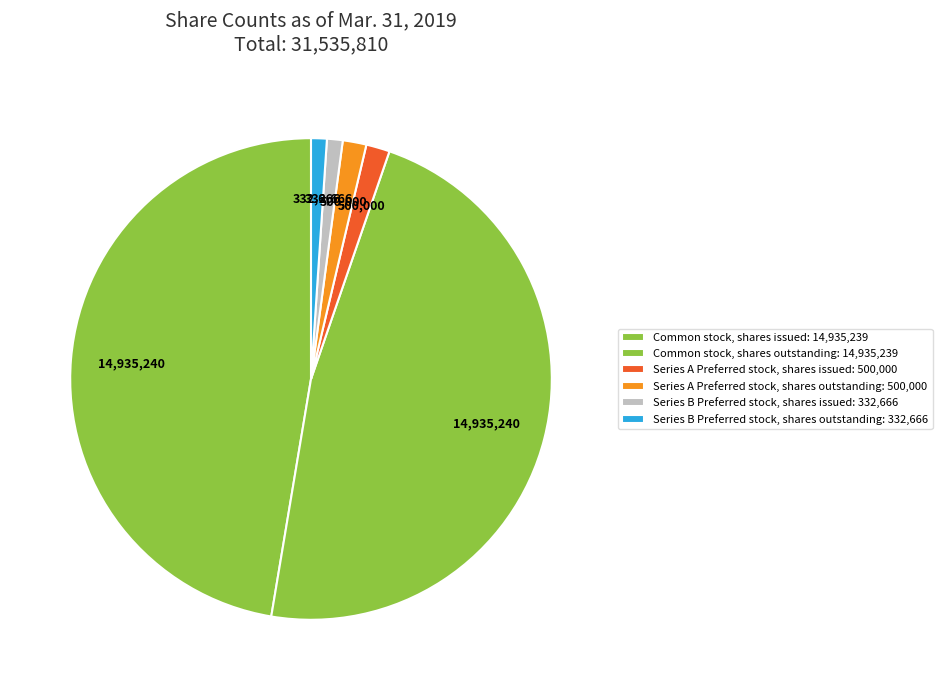

What is the change in value from Common stock, shares outstanding to Series B Preferred stock, shares issued?

-14602573